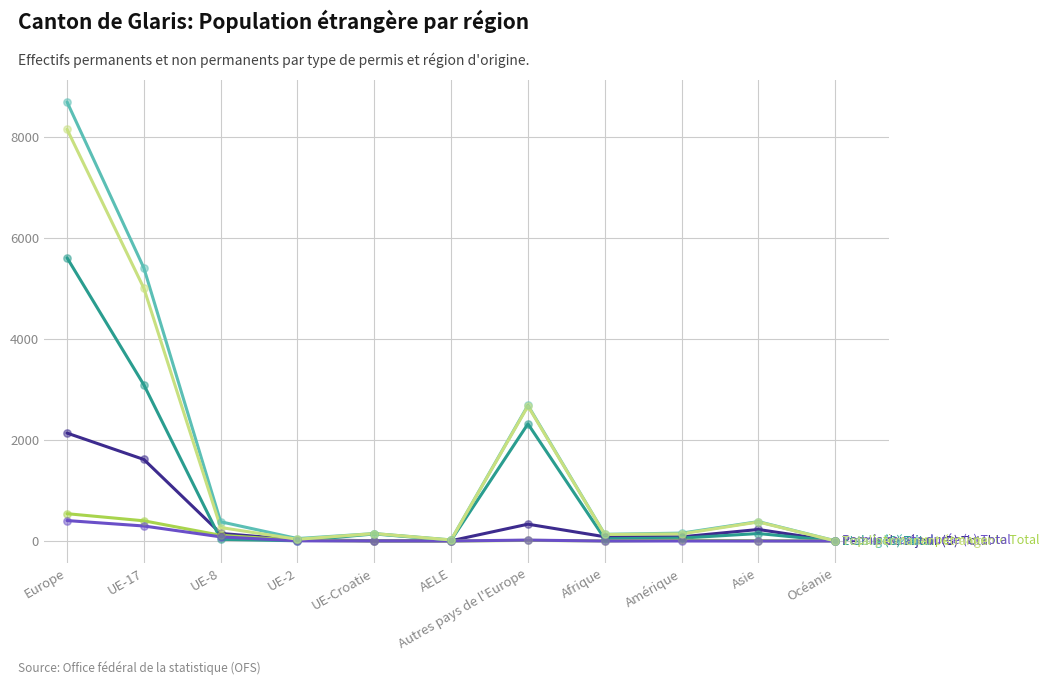

What is the difference between the highest and lowest values at Europe?

8292